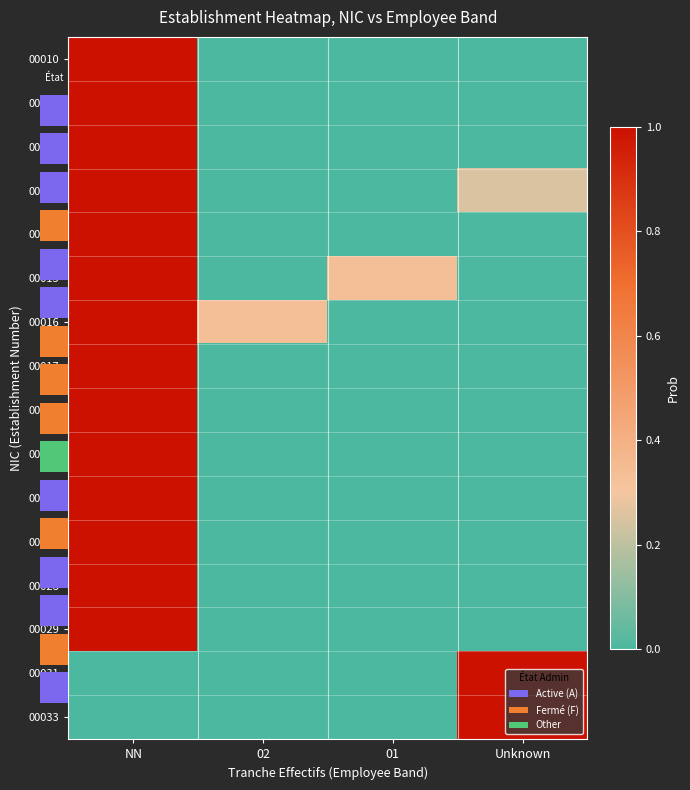

List the series in order of their peak value, highest first.

00010, 00011, 00012, 00013, 00014, 00015, 00016, 00017, 00018, 00019, 00022, 00025, 00028, 00029, 00031, 00033